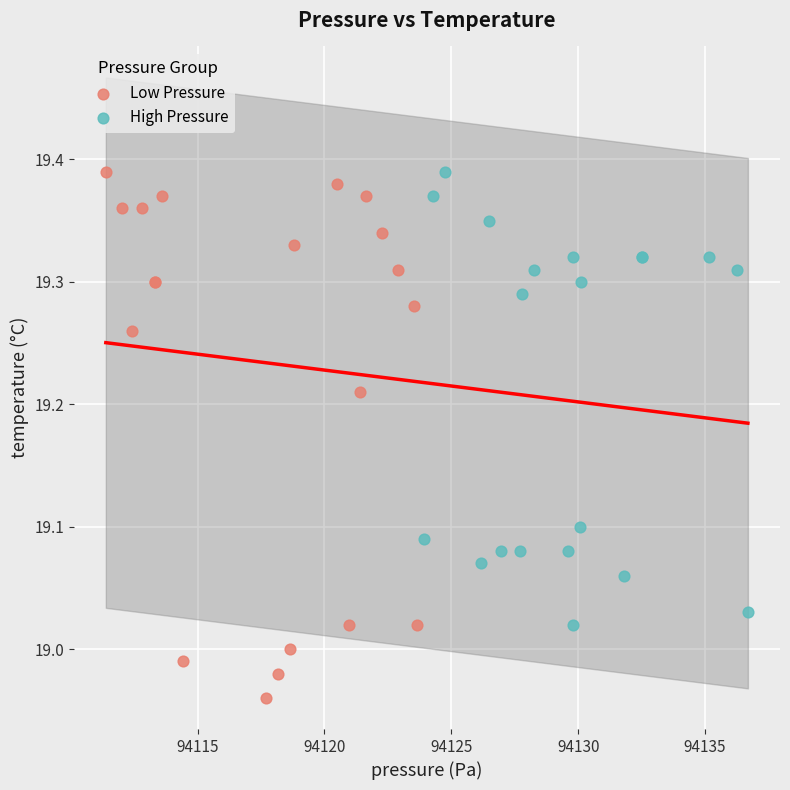

Which series reaches the minimum Y coordinate?

Low Pressure